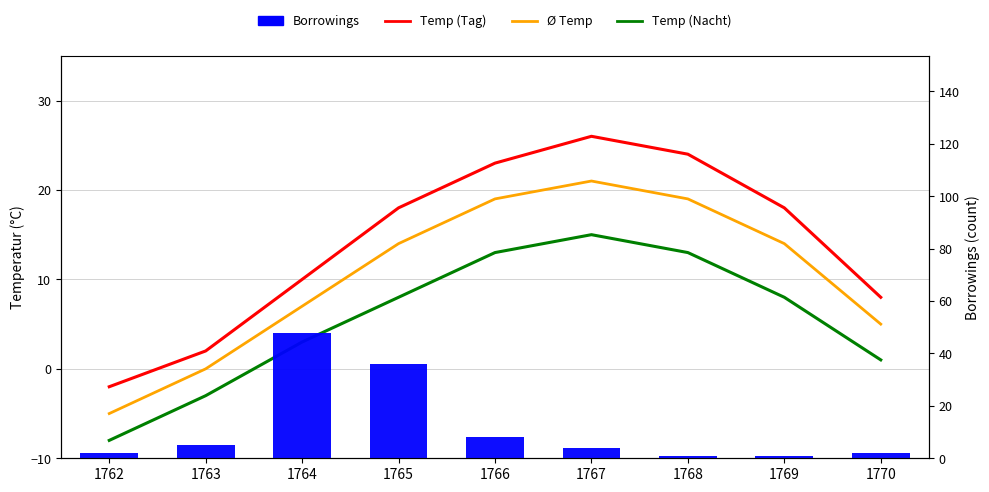

Which category has the highest value across all series?

1764